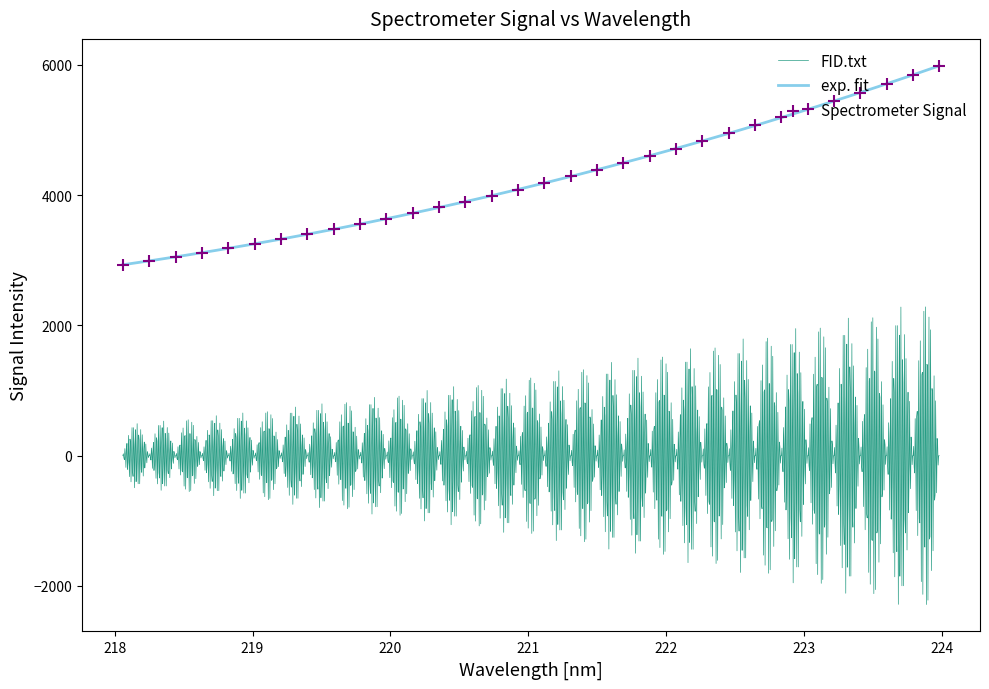

True or false: FID.txt and exp. fit cross at least once.

False